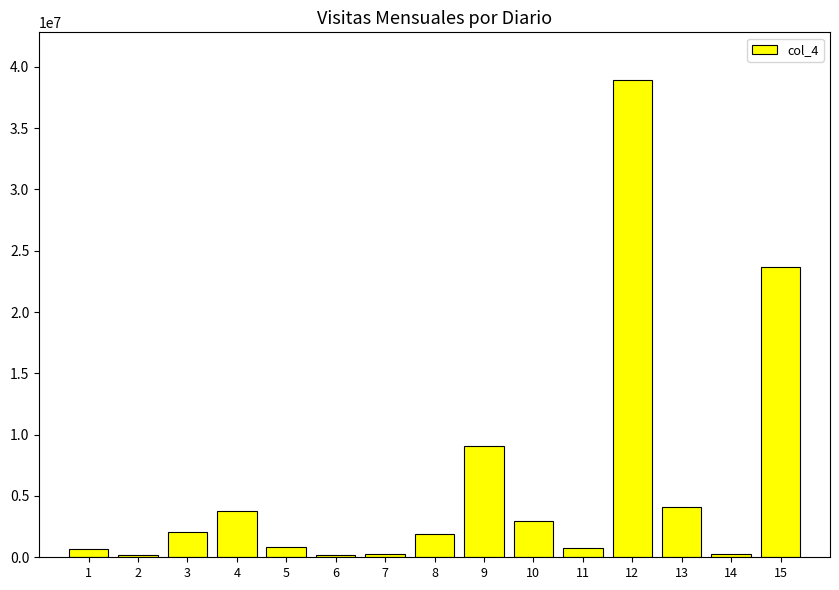

What is the difference between the maximum and minimum values?

38768713